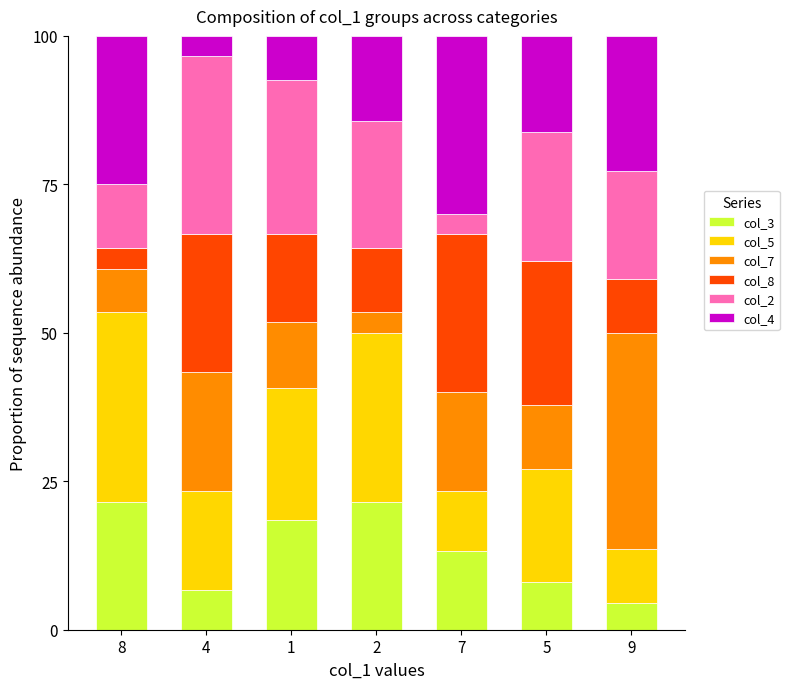

What is the minimum value for col_3?

4.5